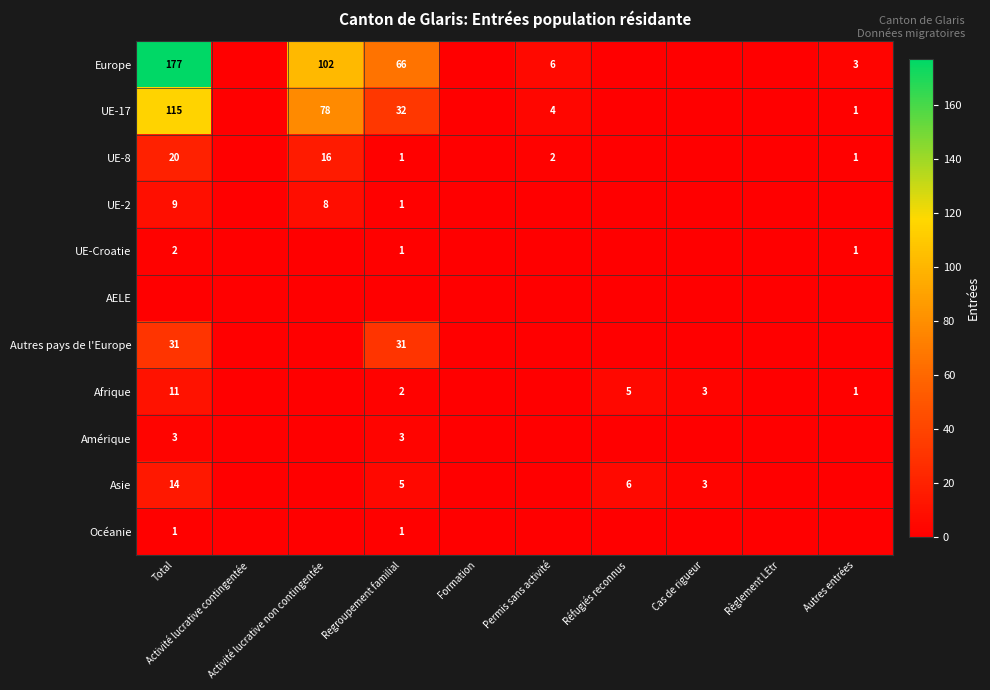

Count the UE-Croatie values in the range 0 to 1.

9